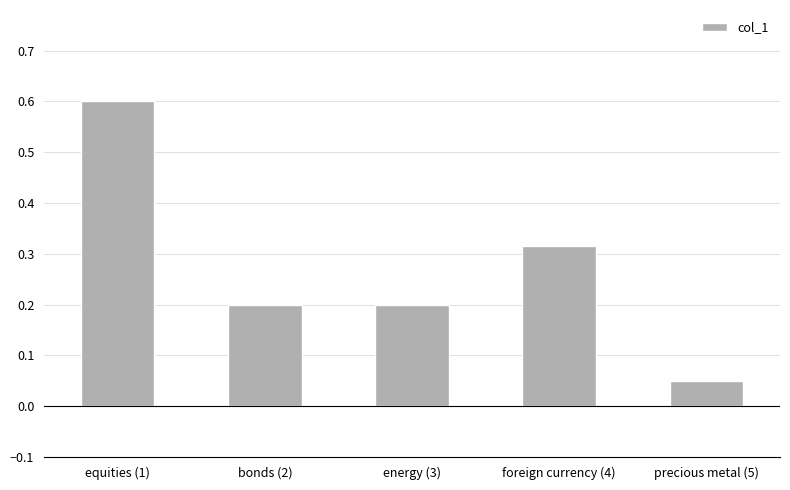

What is the sum of all values?

1.4